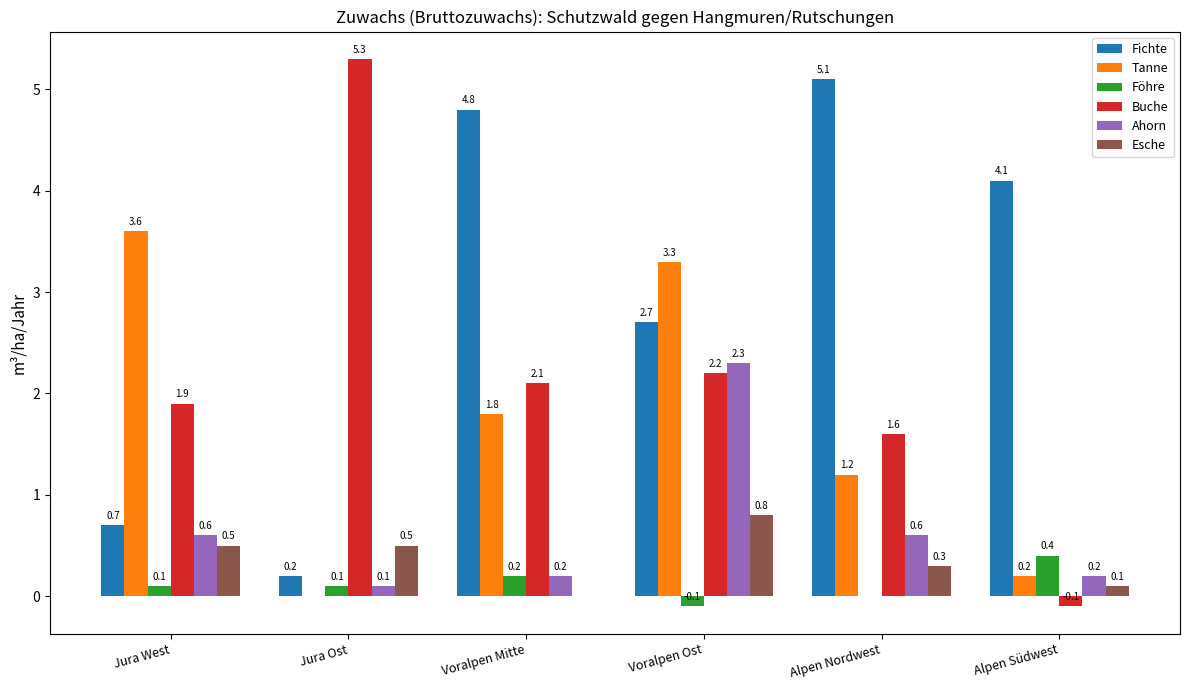

What is the sum of all Buche values?

13.0